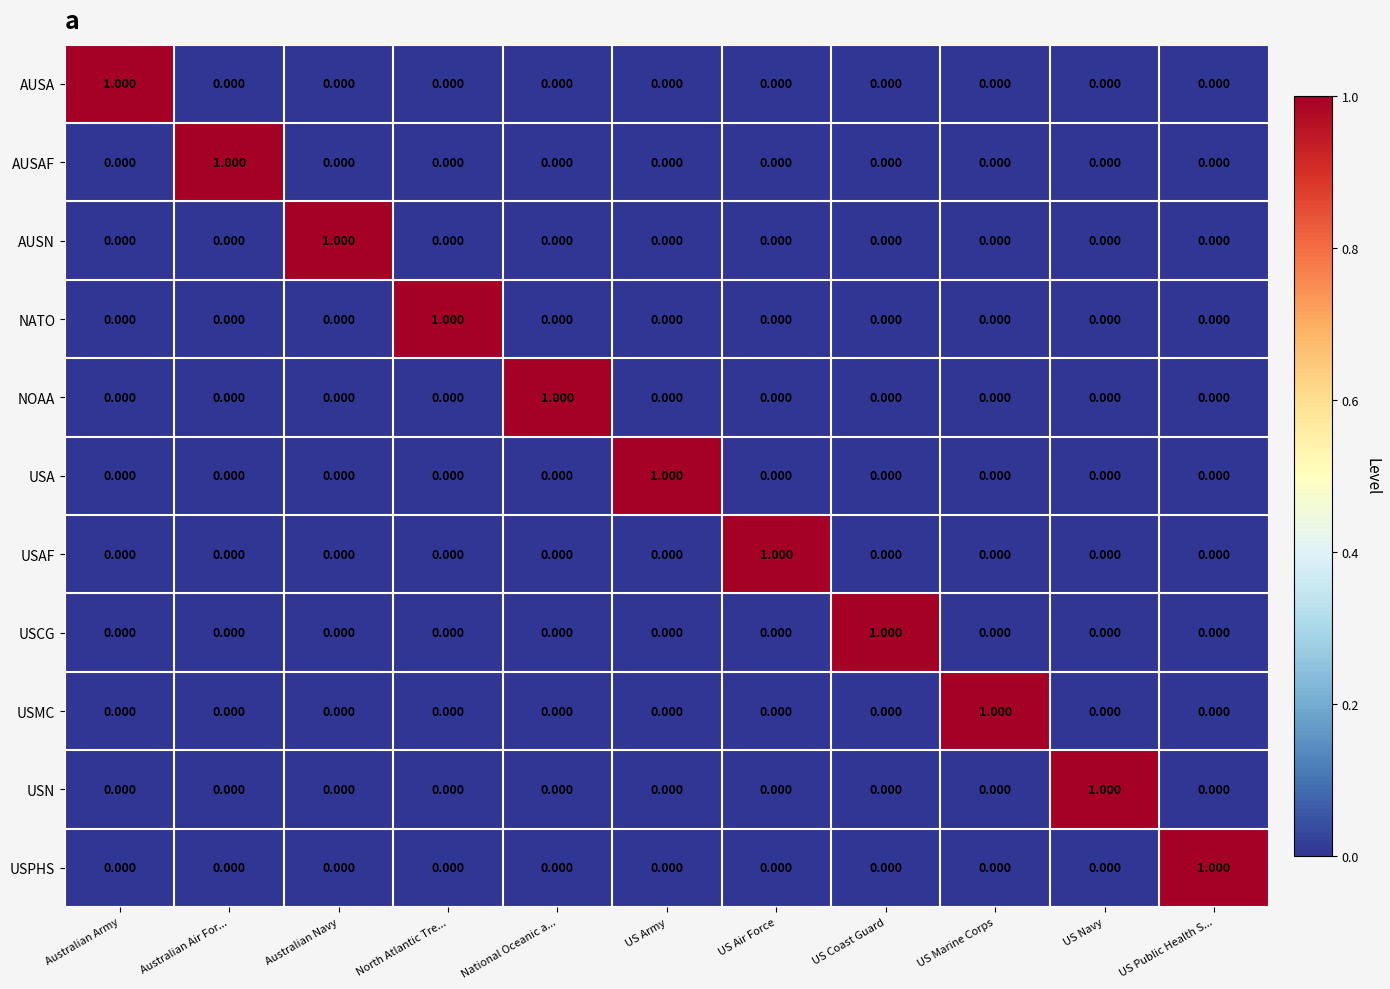

Reading left to right, transcribe all the data shown in this chart.

AUSA: Australian Army=1	Australian Air For...=0	Australian Navy=0	North Atlantic Tre...=0	National Oceanic a...=0	US Army=0	US Air Force=0	US Coast Guard=0	US Marine Corps=0	US Navy=0	US Public Health S...=0
AUSAF: Australian Army=0	Australian Air For...=1	Australian Navy=0	North Atlantic Tre...=0	National Oceanic a...=0	US Army=0	US Air Force=0	US Coast Guard=0	US Marine Corps=0	US Navy=0	US Public Health S...=0
AUSN: Australian Army=0	Australian Air For...=0	Australian Navy=1	North Atlantic Tre...=0	National Oceanic a...=0	US Army=0	US Air Force=0	US Coast Guard=0	US Marine Corps=0	US Navy=0	US Public Health S...=0
NATO: Australian Army=0	Australian Air For...=0	Australian Navy=0	North Atlantic Tre...=1	National Oceanic a...=0	US Army=0	US Air Force=0	US Coast Guard=0	US Marine Corps=0	US Navy=0	US Public Health S...=0
NOAA: Australian Army=0	Australian Air For...=0	Australian Navy=0	North Atlantic Tre...=0	National Oceanic a...=1	US Army=0	US Air Force=0	US Coast Guard=0	US Marine Corps=0	US Navy=0	US Public Health S...=0
USA: Australian Army=0	Australian Air For...=0	Australian Navy=0	North Atlantic Tre...=0	National Oceanic a...=0	US Army=1	US Air Force=0	US Coast Guard=0	US Marine Corps=0	US Navy=0	US Public Health S...=0
USAF: Australian Army=0	Australian Air For...=0	Australian Navy=0	North Atlantic Tre...=0	National Oceanic a...=0	US Army=0	US Air Force=1	US Coast Guard=0	US Marine Corps=0	US Navy=0	US Public Health S...=0
USCG: Australian Army=0	Australian Air For...=0	Australian Navy=0	North Atlantic Tre...=0	National Oceanic a...=0	US Army=0	US Air Force=0	US Coast Guard=1	US Marine Corps=0	US Navy=0	US Public Health S...=0
USMC: Australian Army=0	Australian Air For...=0	Australian Navy=0	North Atlantic Tre...=0	National Oceanic a...=0	US Army=0	US Air Force=0	US Coast Guard=0	US Marine Corps=1	US Navy=0	US Public Health S...=0
USN: Australian Army=0	Australian Air For...=0	Australian Navy=0	North Atlantic Tre...=0	National Oceanic a...=0	US Army=0	US Air Force=0	US Coast Guard=0	US Marine Corps=0	US Navy=1	US Public Health S...=0
USPHS: Australian Army=0	Australian Air For...=0	Australian Navy=0	North Atlantic Tre...=0	National Oceanic a...=0	US Army=0	US Air Force=0	US Coast Guard=0	US Marine Corps=0	US Navy=0	US Public Health S...=1